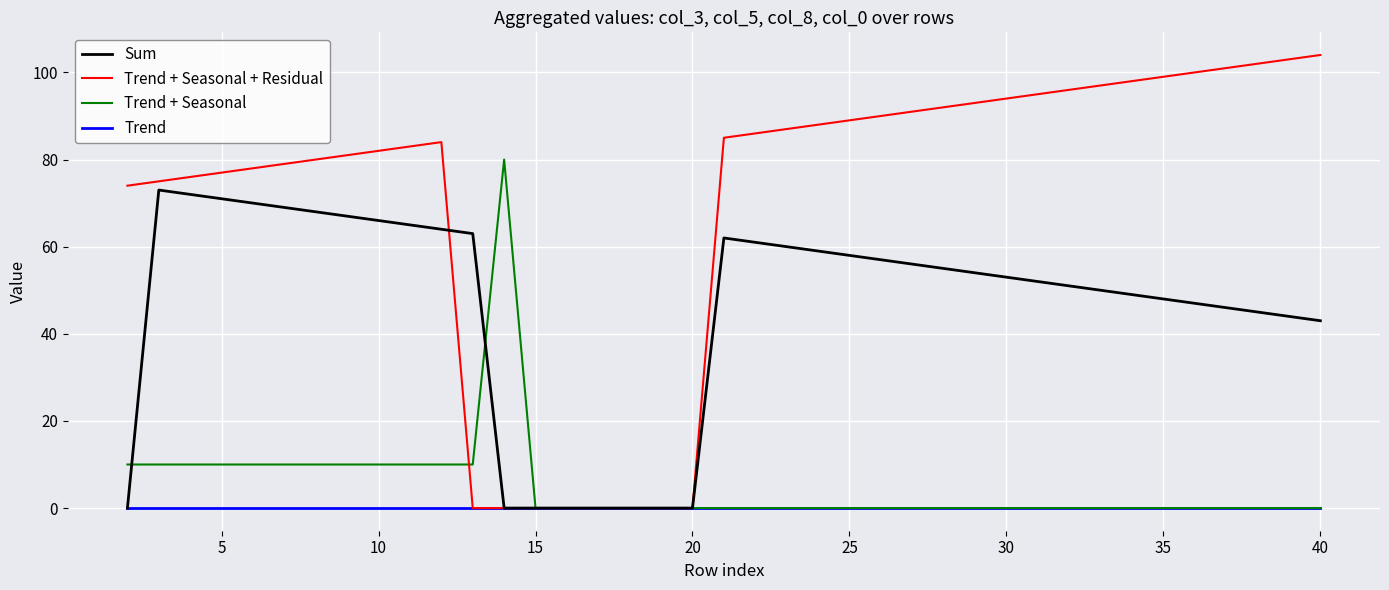

Rank the series by their maximum value, from lowest to highest.

Trend, Sum, Trend + Seasonal, Trend + Seasonal + Residual